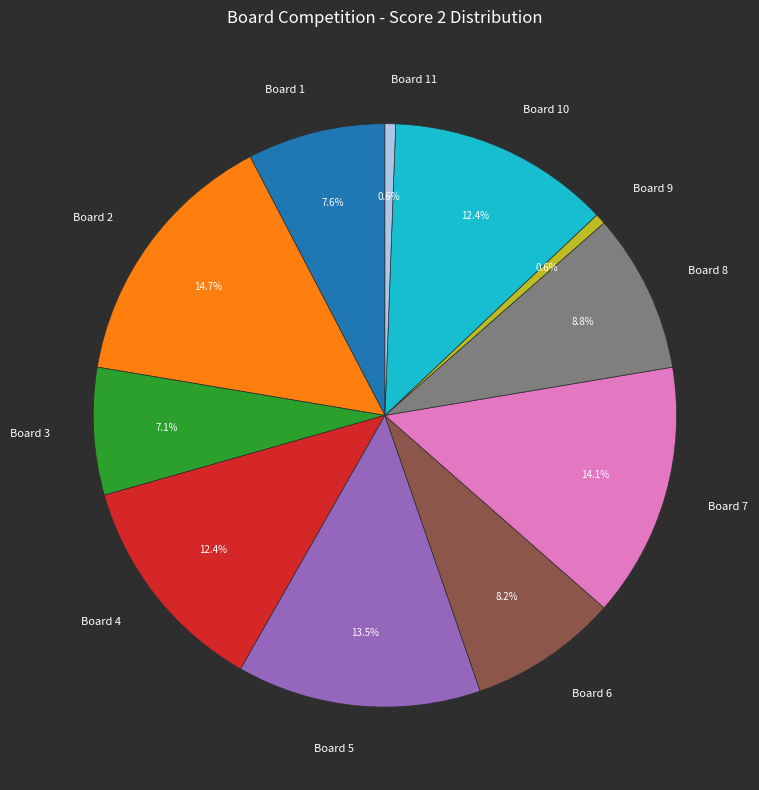

Is the sum of Board 2 and Board 6 greater than half?

No